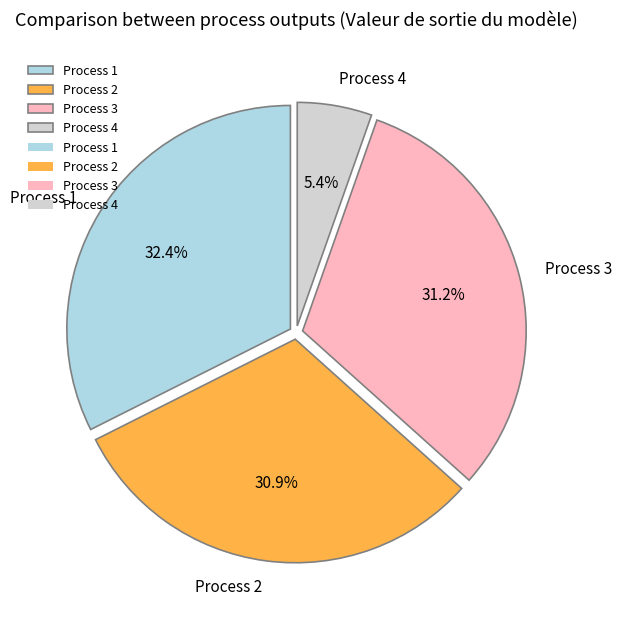

Does Process 1 represent more than half of the total?

No